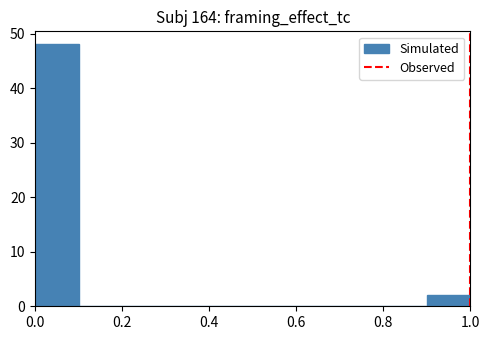

How tall is the bar that spans 0.0 to 0.1 on the x-axis? The values are not printed on the chart, so give them approximately, as read against the axis.

48